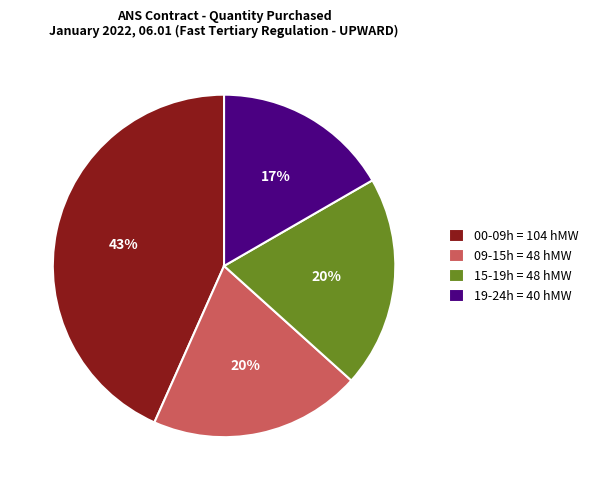

To the nearest percent, what is the combined percentage of 09-15h = 48 hMW and 00-09h = 104 hMW?

63%